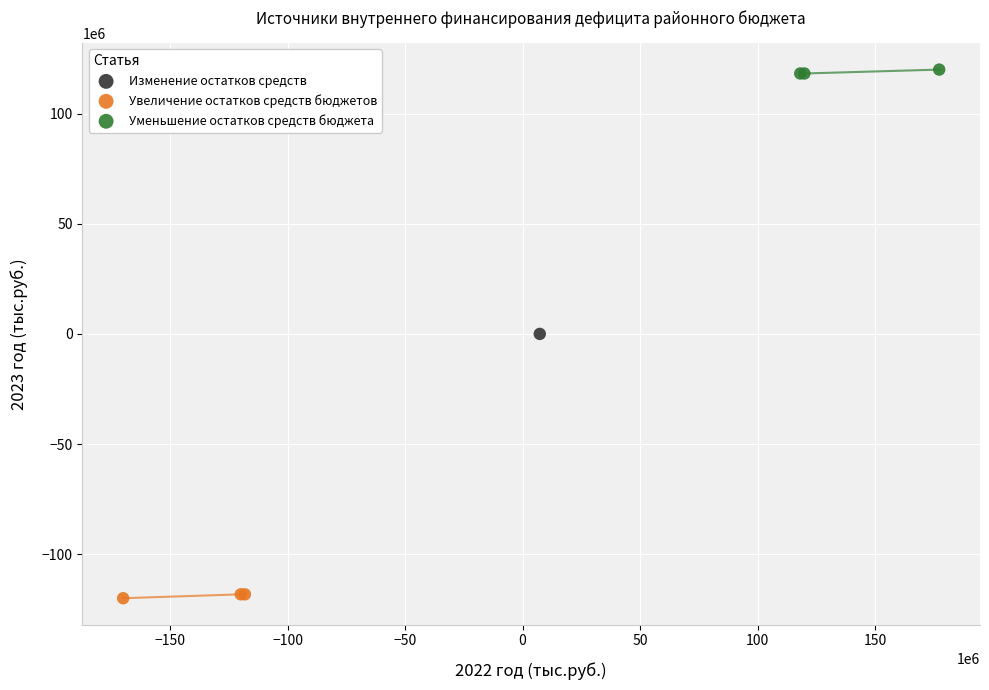

What are all the series names shown in the legend?

Изменение остатков средств, Увеличение остатков средств бюджетов, Уменьшение остатков средств бюджета